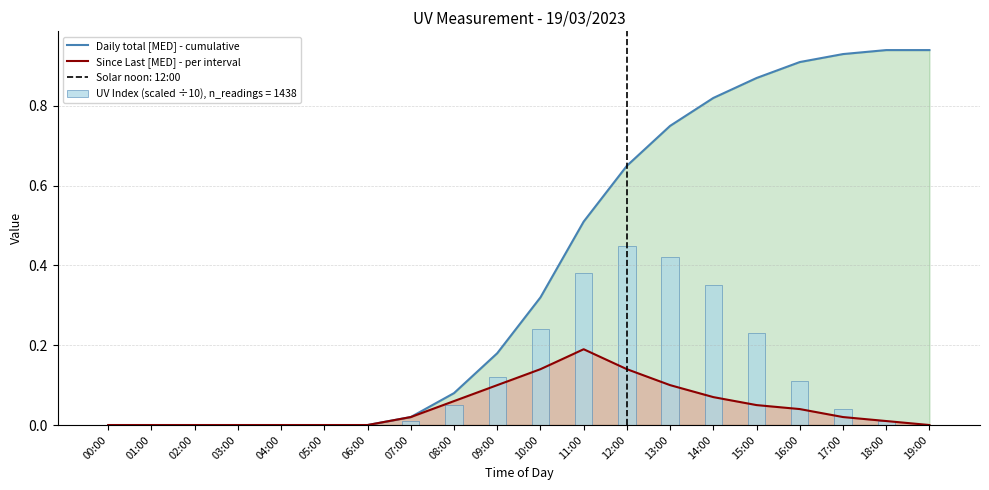

The value of Daily total [MED] - cumulative at 14:00 is 0.8. True or false?

True